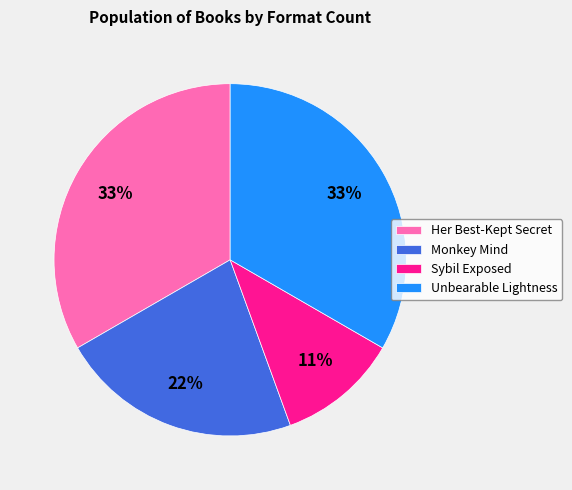

Is the sum of Sybil Exposed and Monkey Mind greater than half?

No